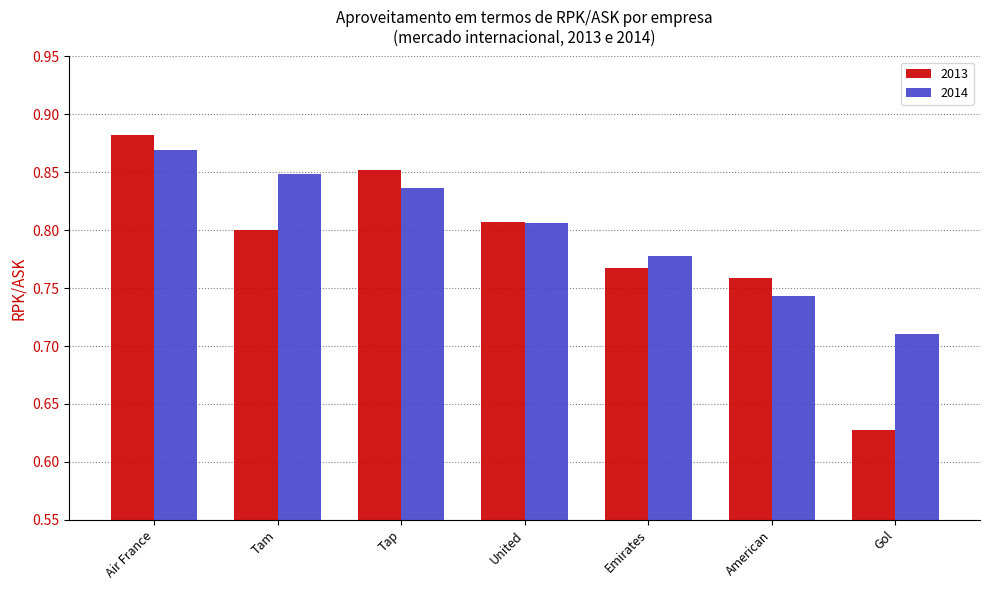

At Tam, list the series in order from largest to smallest.

2014, 2013